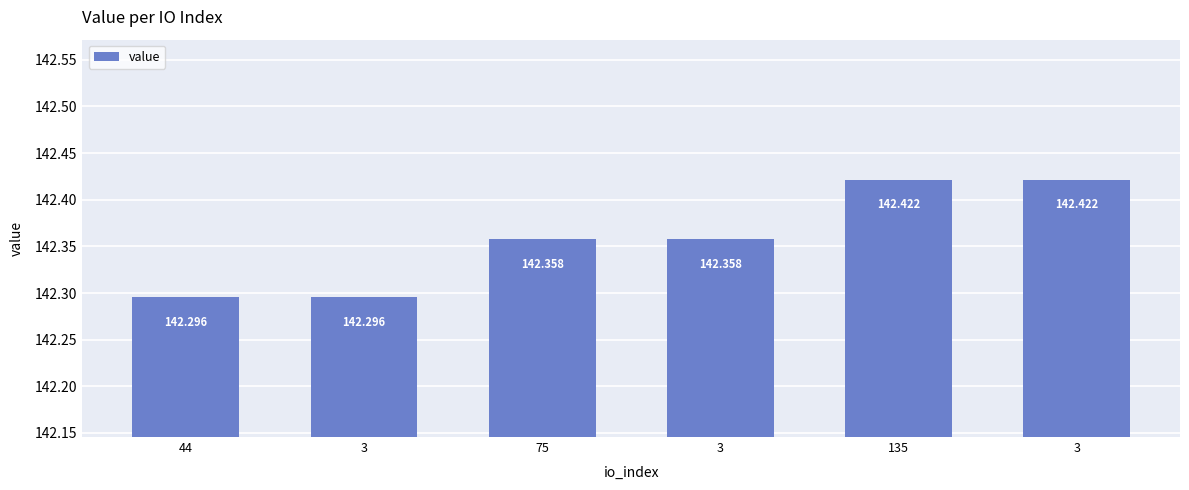

How many distinct data groups are displayed?

1